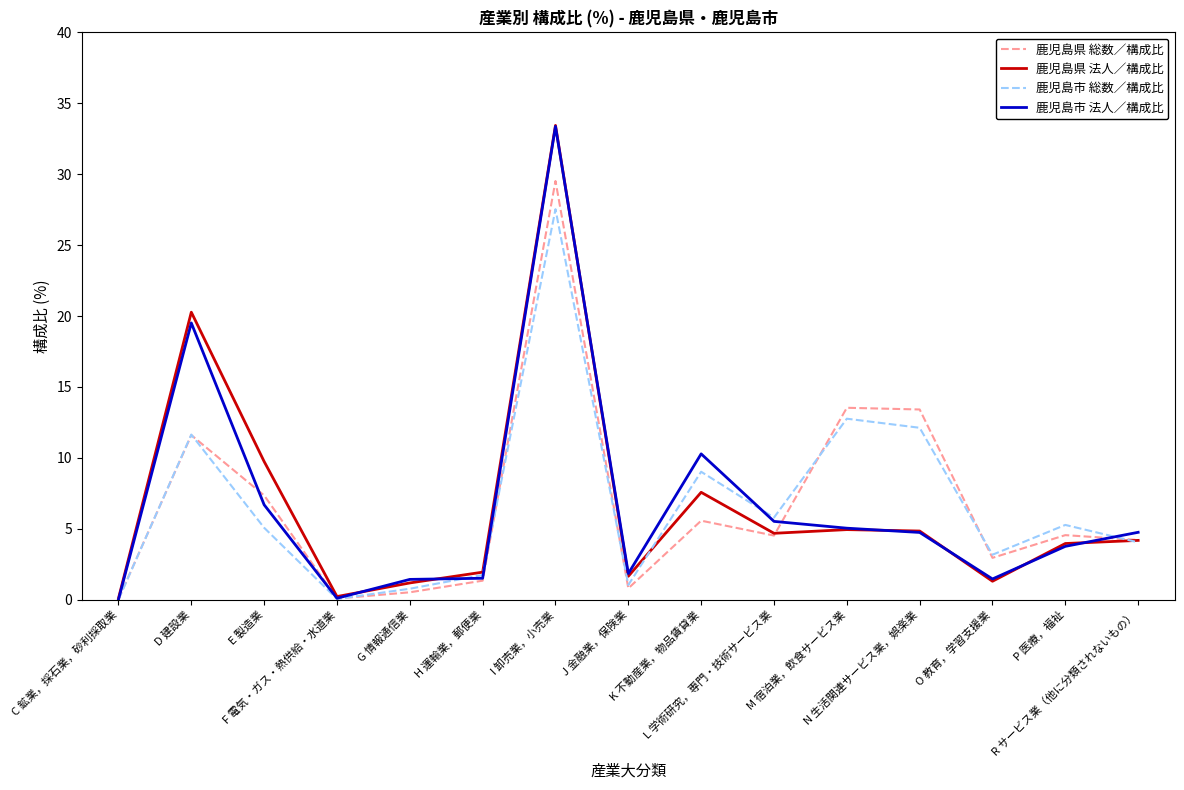

Rank the series by their average value, from highest to lowest.

鹿児島市 総数／構成比, 鹿児島市 法人／構成比, 鹿児島県 法人／構成比, 鹿児島県 総数／構成比